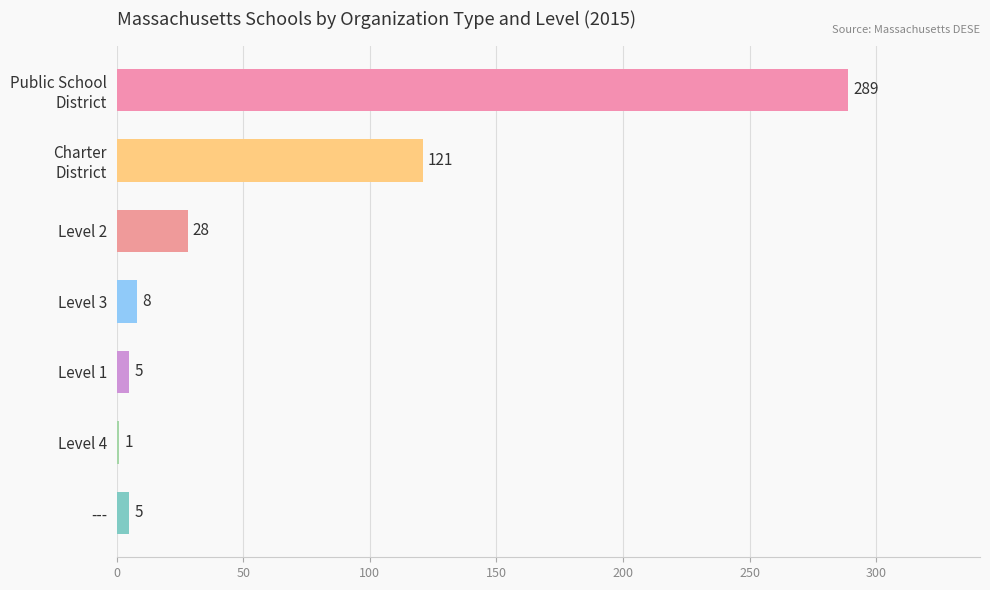

Approximately how many times larger is the value at Level 1 compared to ---?

1.0